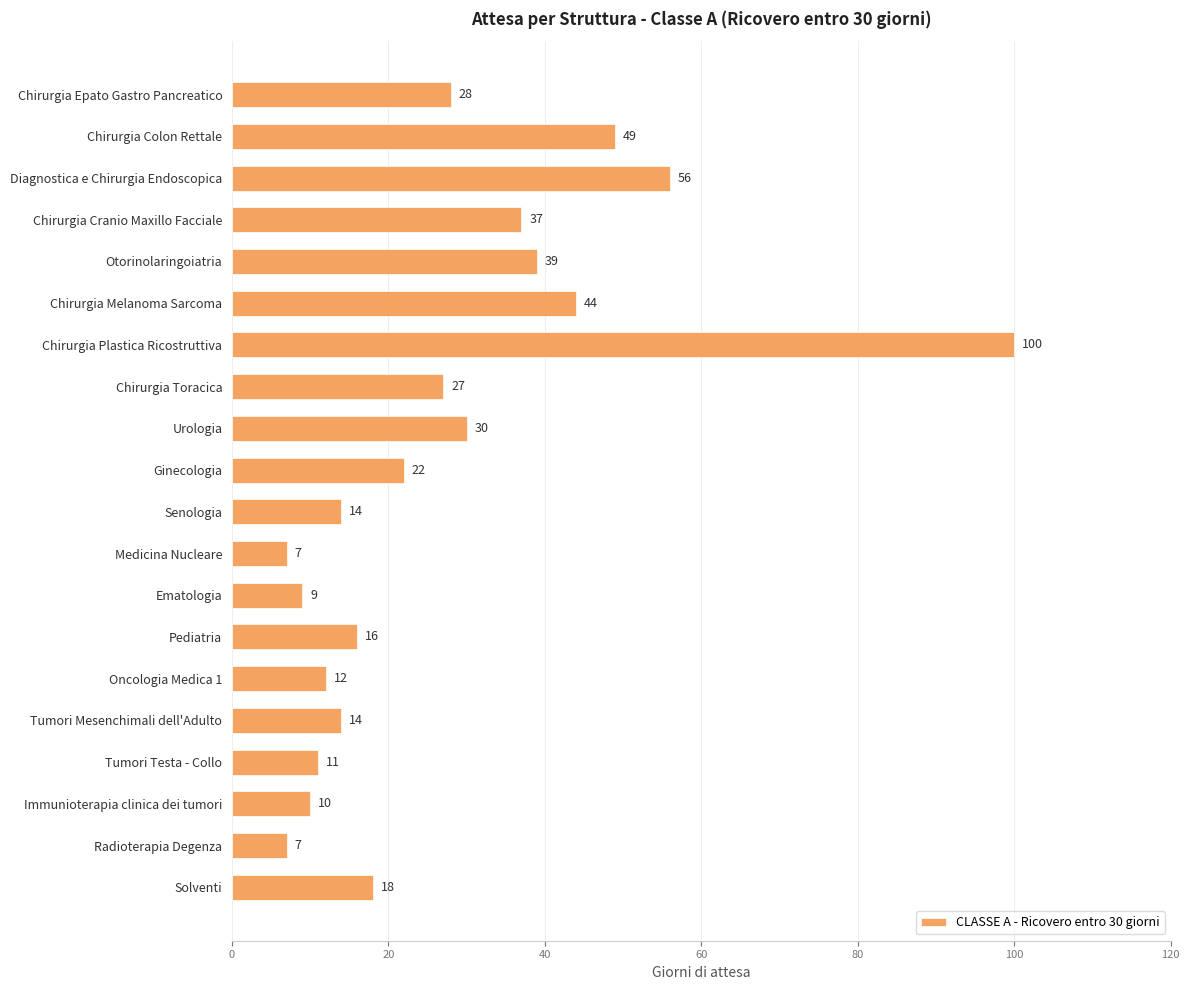

Reading bottom to top, list all the values displayed in this chart.

Solventi=18	Radioterapia Degenza=7	Immunioterapia clinica dei tumori=10	Tumori Testa - Collo=11	Tumori Mesenchimali dell'Adulto=14	Oncologia Medica 1=12	Pediatria=16	Ematologia=9	Medicina Nucleare=7	Senologia=14	Ginecologia=22	Urologia=30	Chirurgia Toracica=27	Chirurgia Plastica Ricostruttiva=100	Chirurgia Melanoma Sarcoma=44	Otorinolaringoiatria=39	Chirurgia Cranio Maxillo Facciale=37	Diagnostica e Chirurgia Endoscopica=56	Chirurgia Colon Rettale=49	Chirurgia Epato Gastro Pancreatico=28